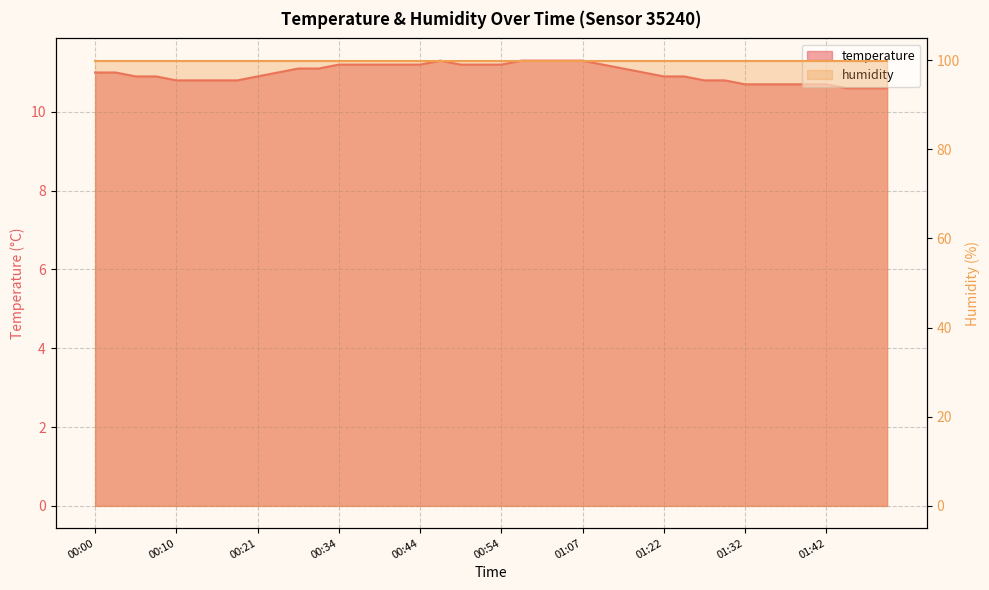

The chart shows a value of 11.0 at 01:17. True or false?

True